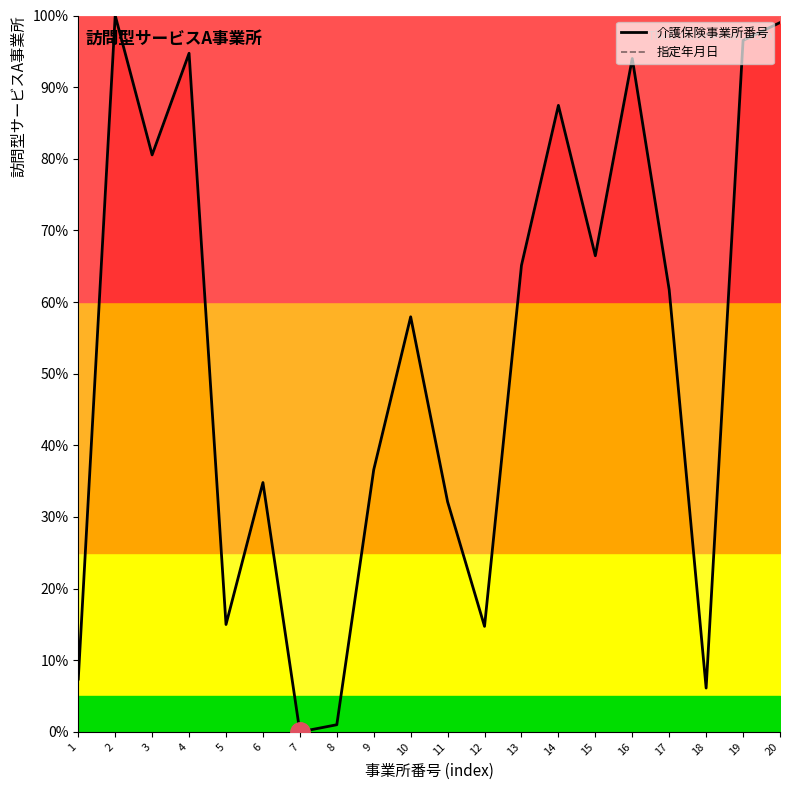

Which series has the largest range (max minus min)?

介護保険事業所番号